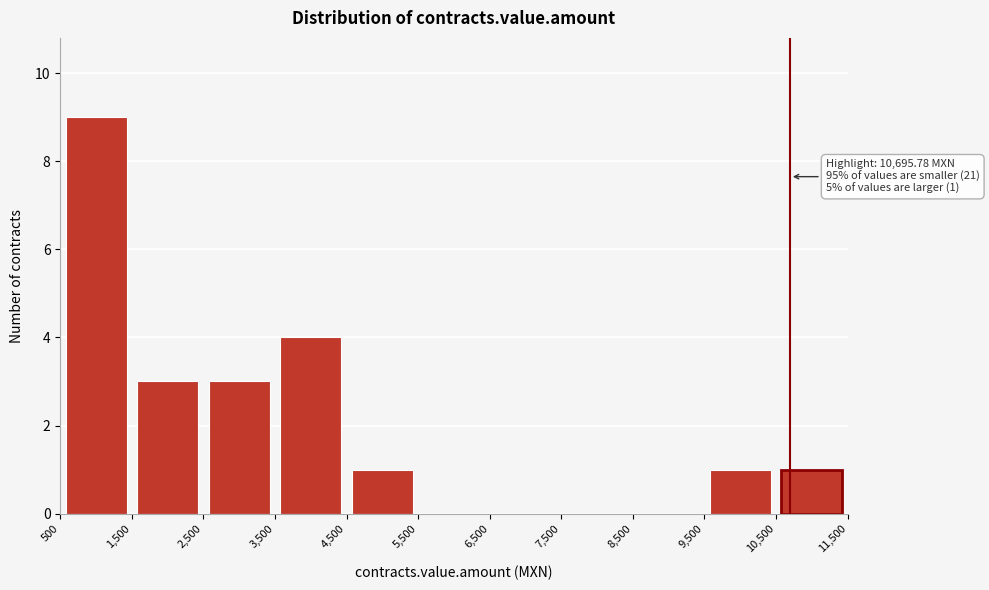

Over which range of the x-axis is the bar tallest?

500 to 1,500